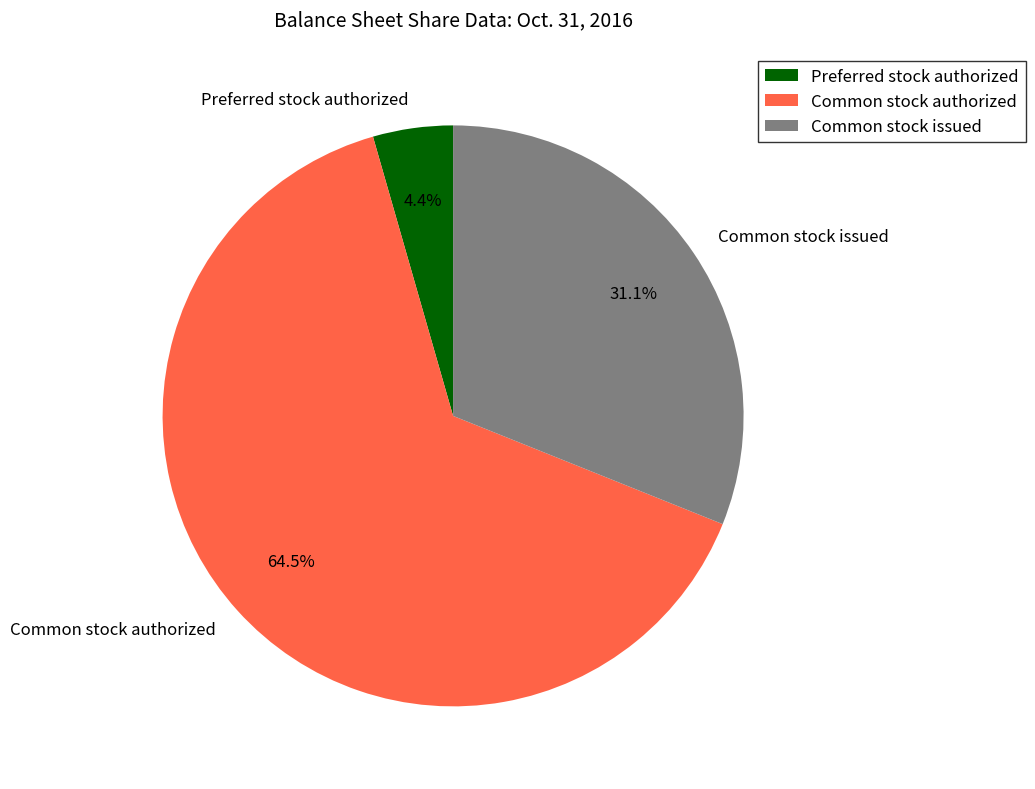

Between Common stock issued and Common stock authorized, which is larger?

Common stock authorized